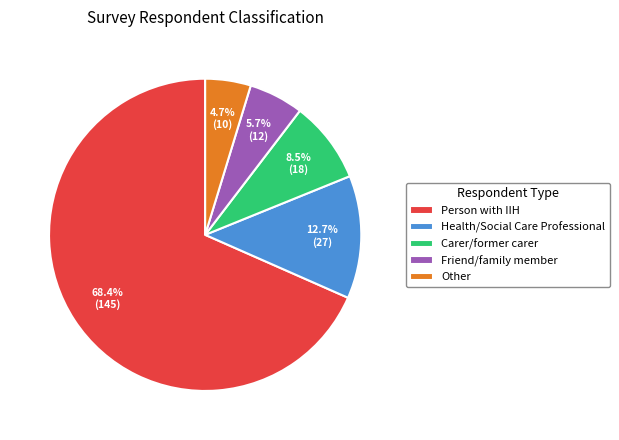

How many segments does this pie chart have?

5